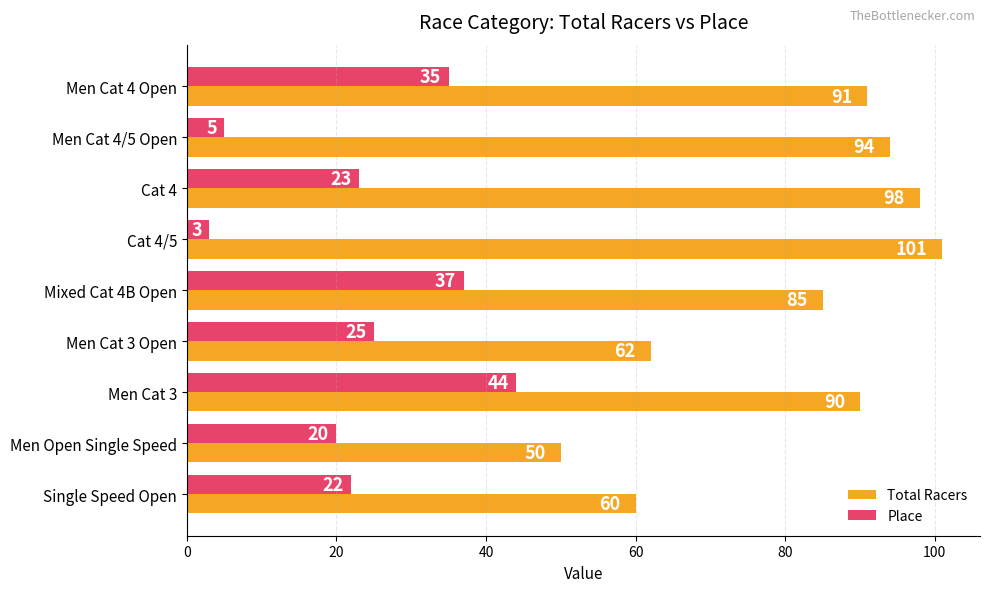

What is the greatest value displayed?

101